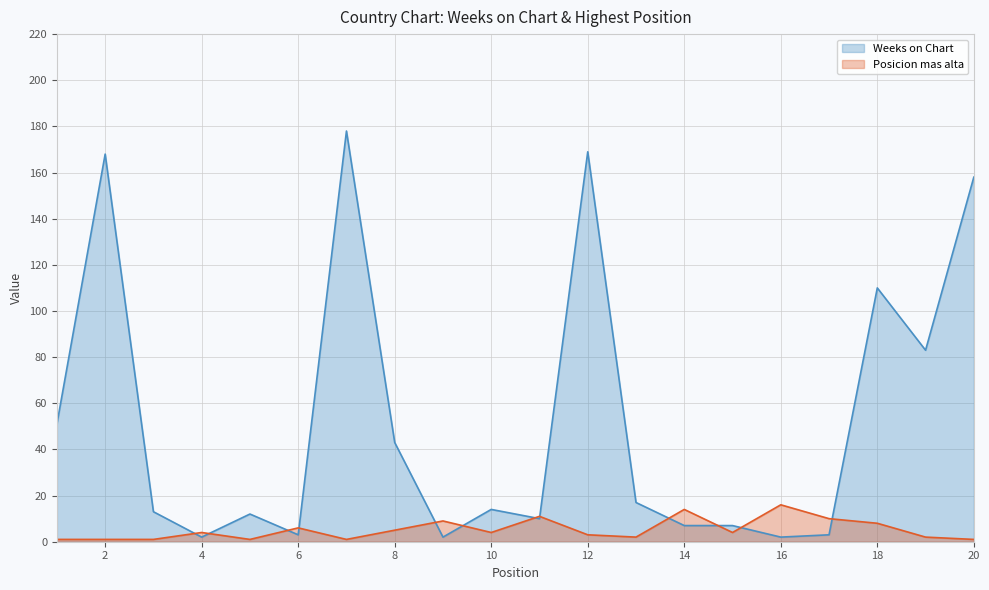

Is the value of Weeks on Chart at 1 greater than the value of Posicion mas alta at 7?

Yes